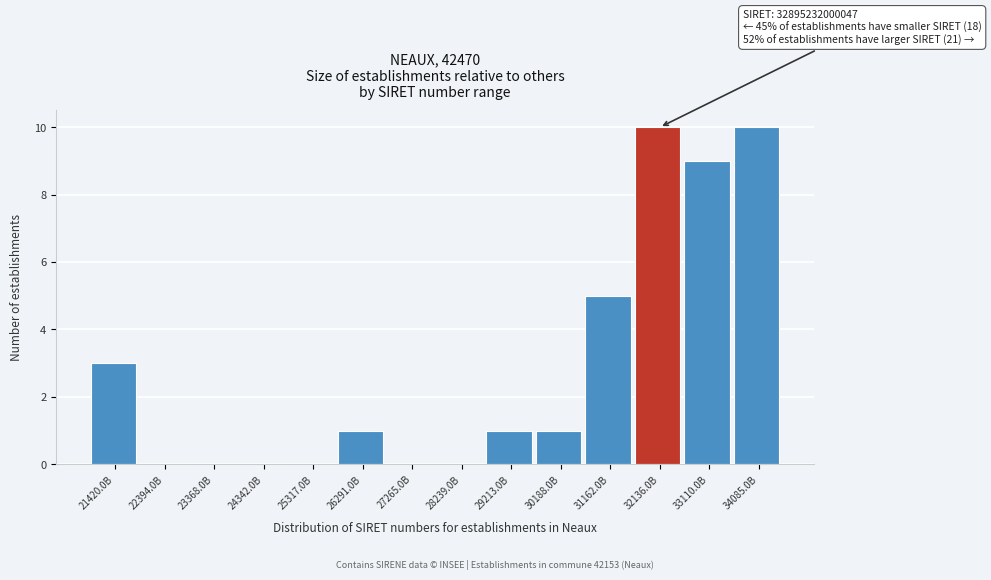

Reading left to right, list all the values displayed in this chart.

21420.0B=3	22394.0B=0	23368.0B=0	24342.0B=0	25317.0B=0	26291.0B=1	27265.0B=0	28239.0B=0	29213.0B=1	30188.0B=1	31162.0B=5	32136.0B=10	33110.0B=9	34085.0B=10